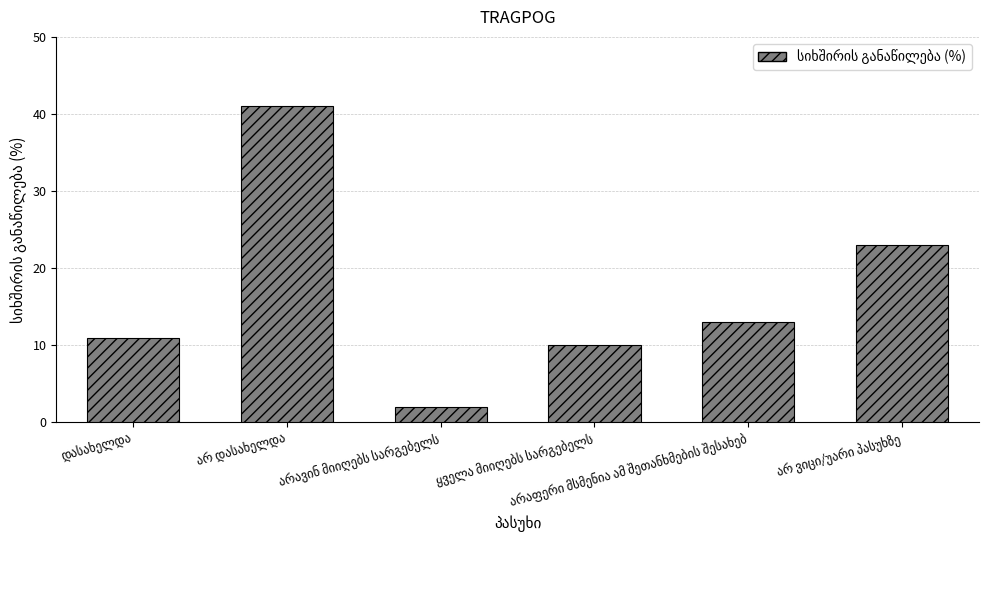

What is the maximum value shown in the chart?

41